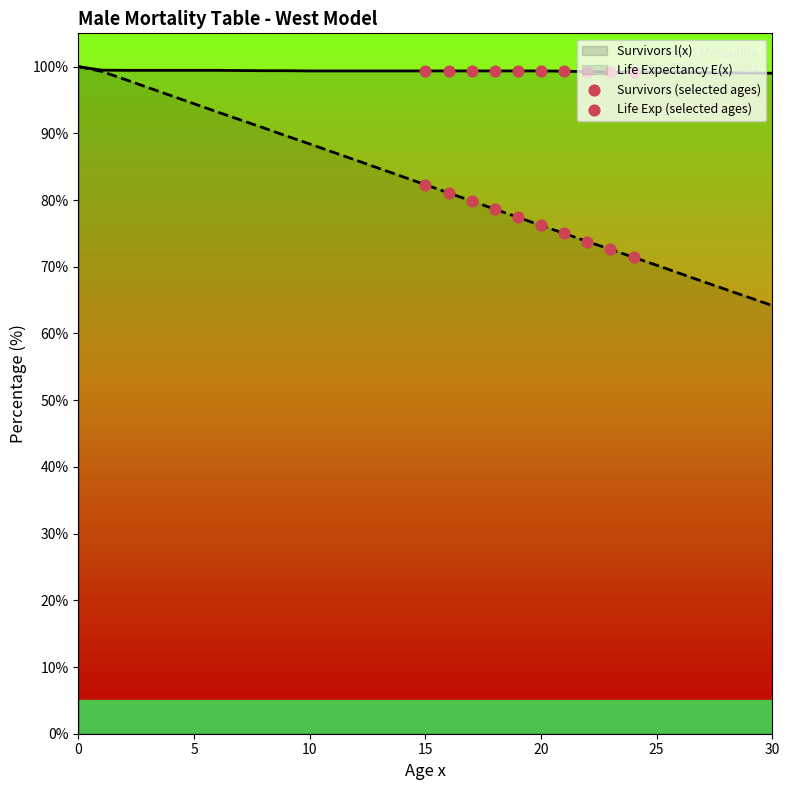

Which series has the largest total across all categories?

Survivors l(x)